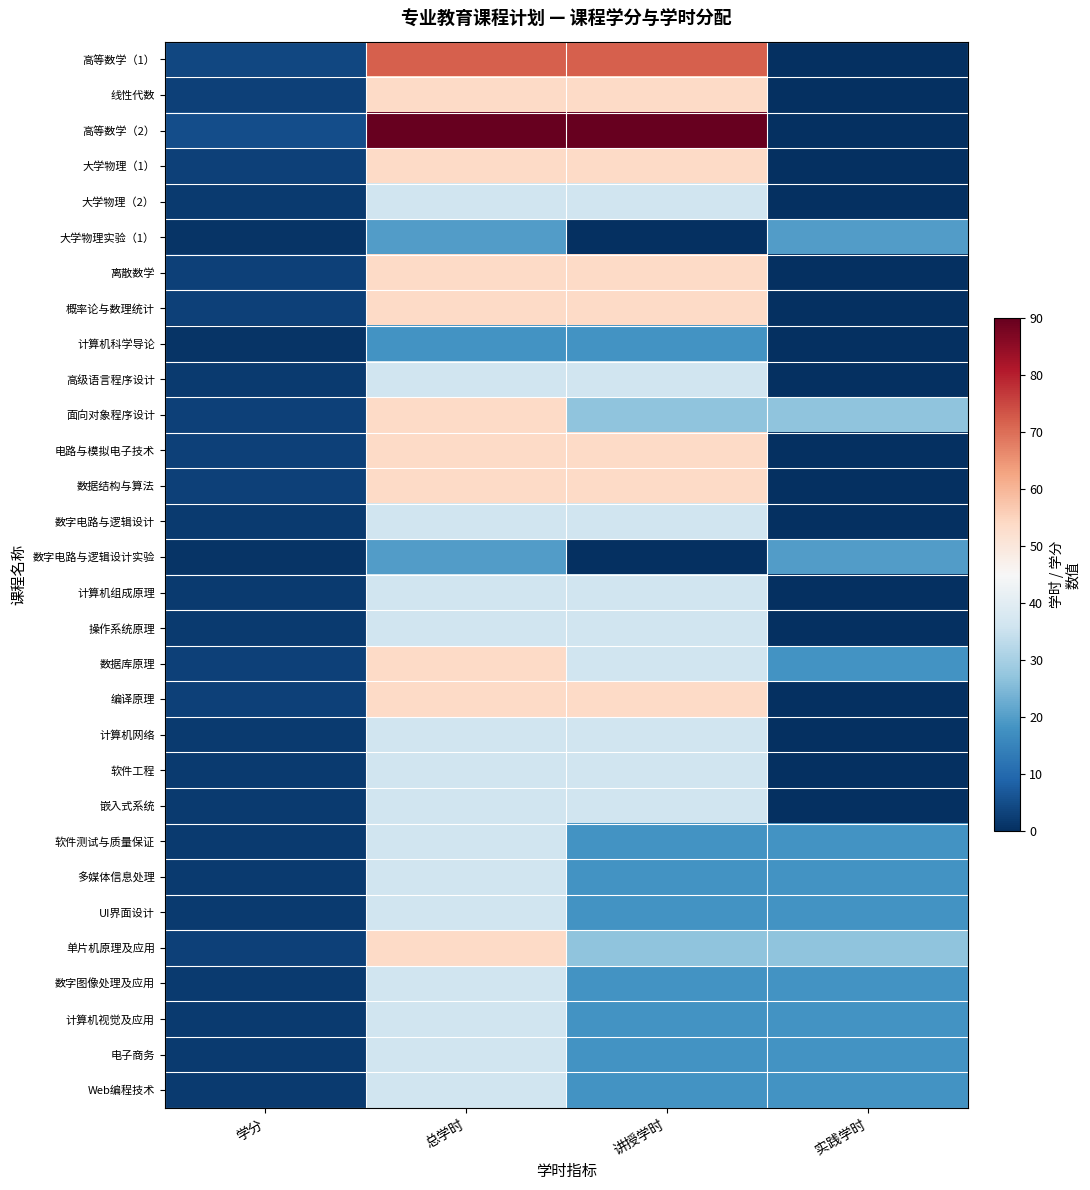

At which category does the chart reach its peak across all series?

总学时